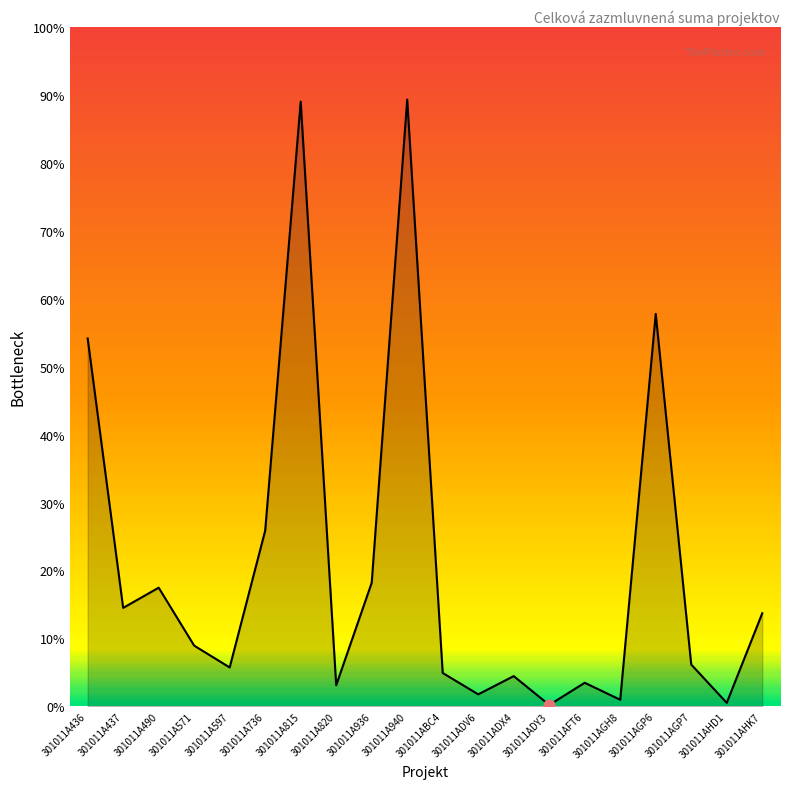

Which has a higher value, 301011A571 or 301011A940?

301011A940